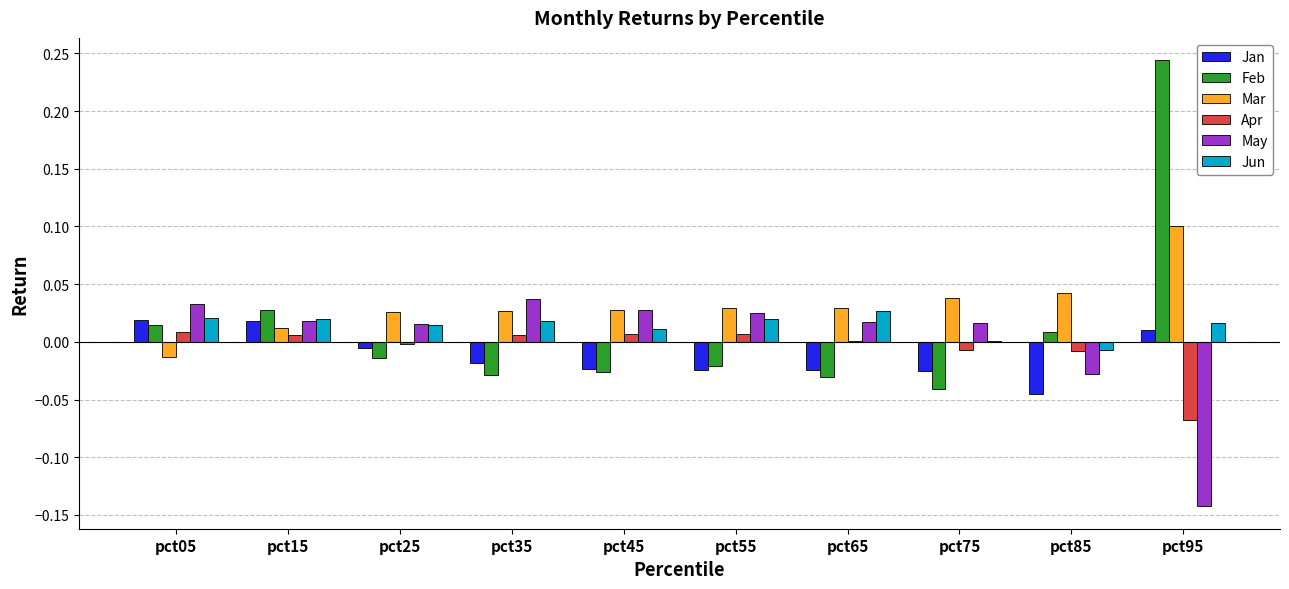

Which series has the widest spread of values?

Feb